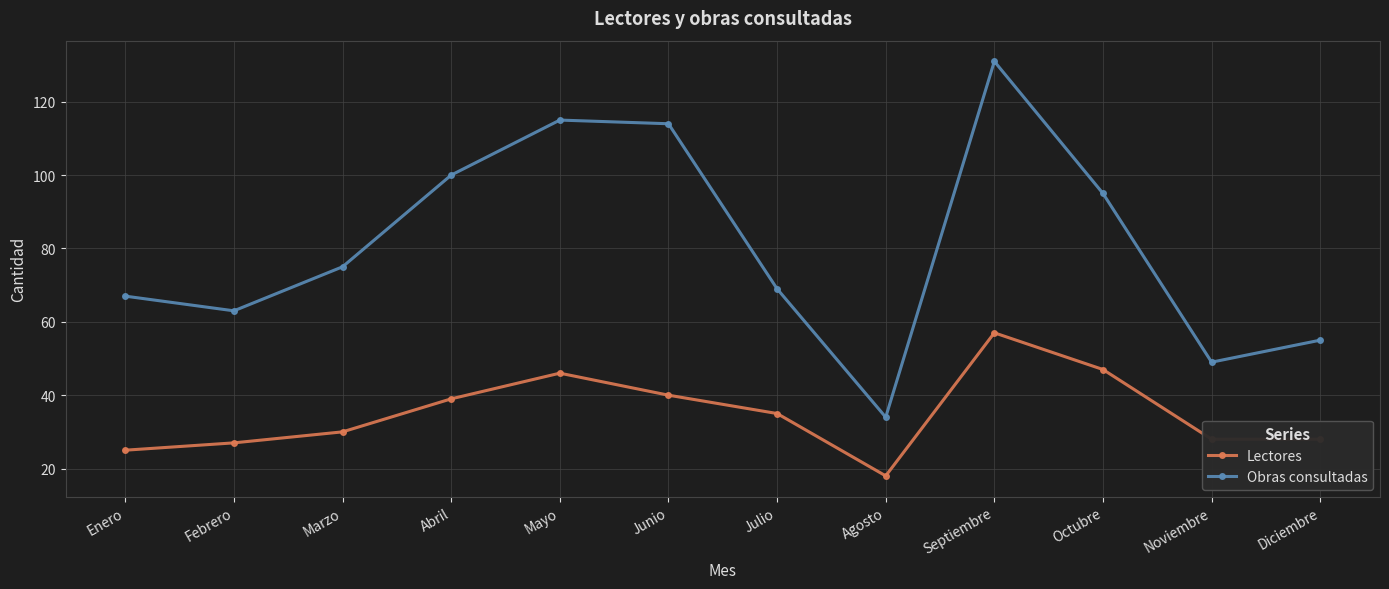

List the series in order of their overall mean, lowest first.

Lectores, Obras consultadas